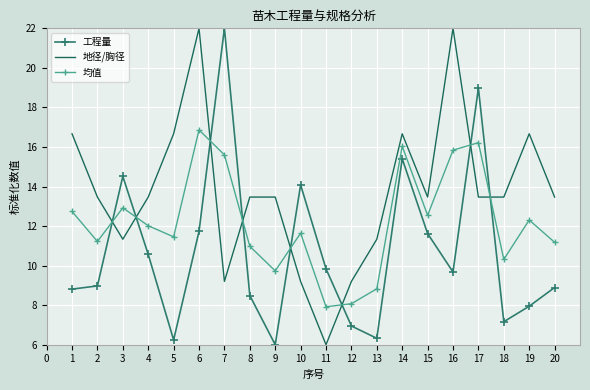

Where do 工程量 and 均值 first cross each other?

2 and 3